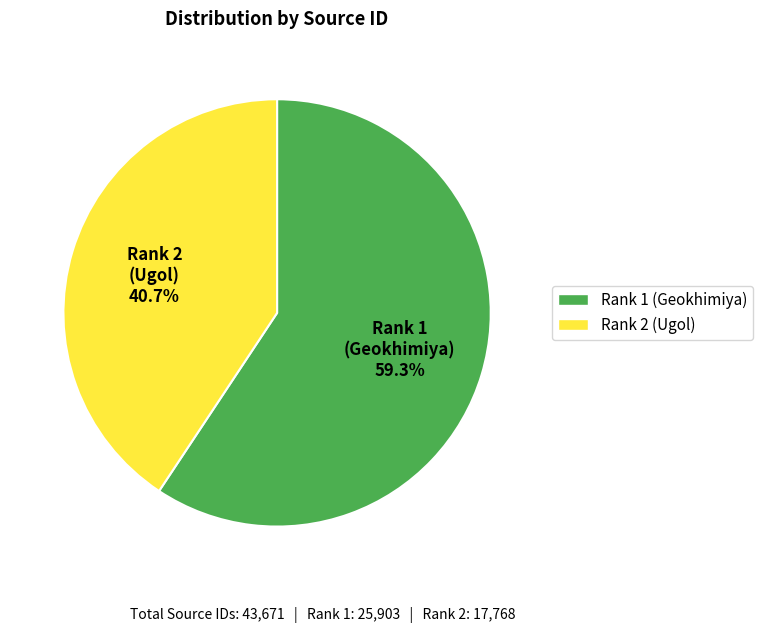

Count the number of slices in the pie.

2